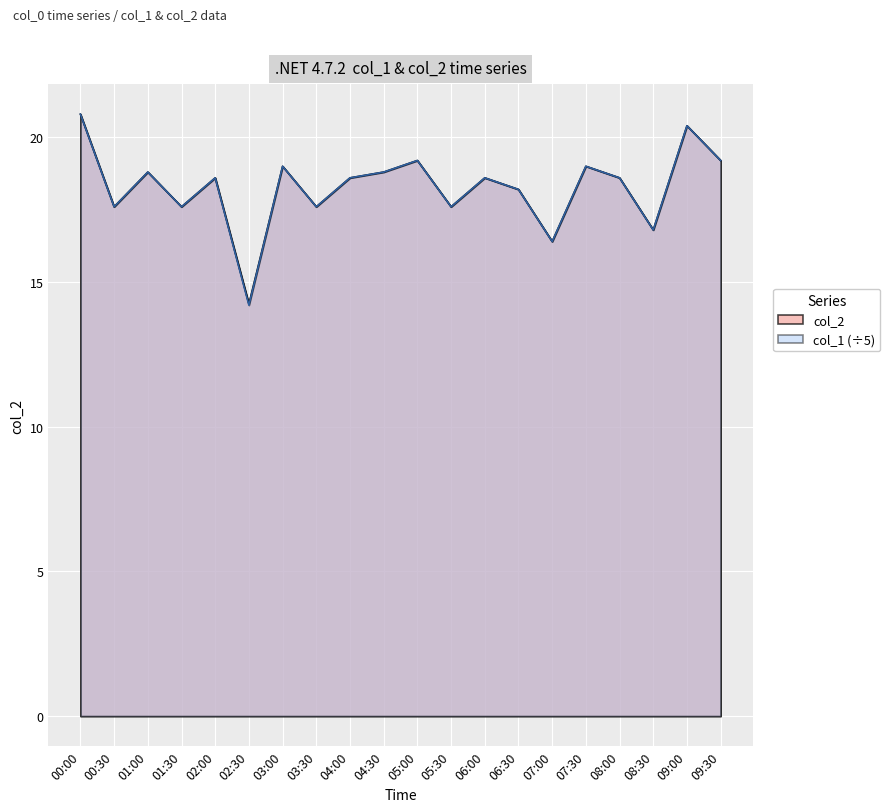

In col_1, how many points are lower than both neighbors (excluding endpoints)?

7